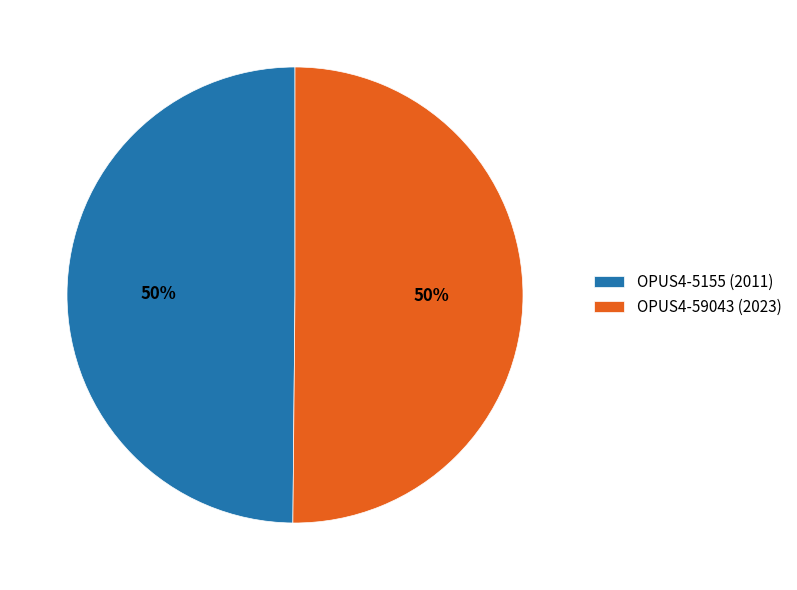

To the nearest percent, what percentage of the pie is OPUS4-5155 (2011)?

50%